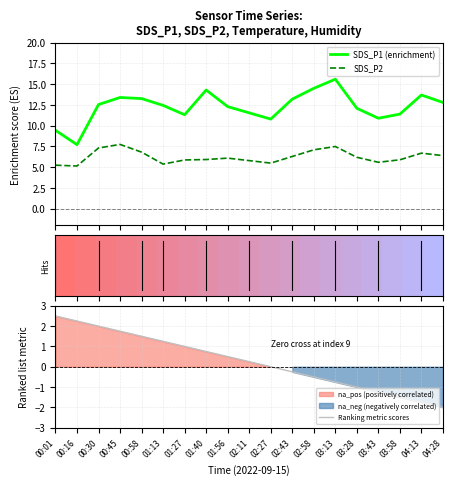

True or false: Ranking metric scores and SDS_P1 (enrichment) cross at least once.

False